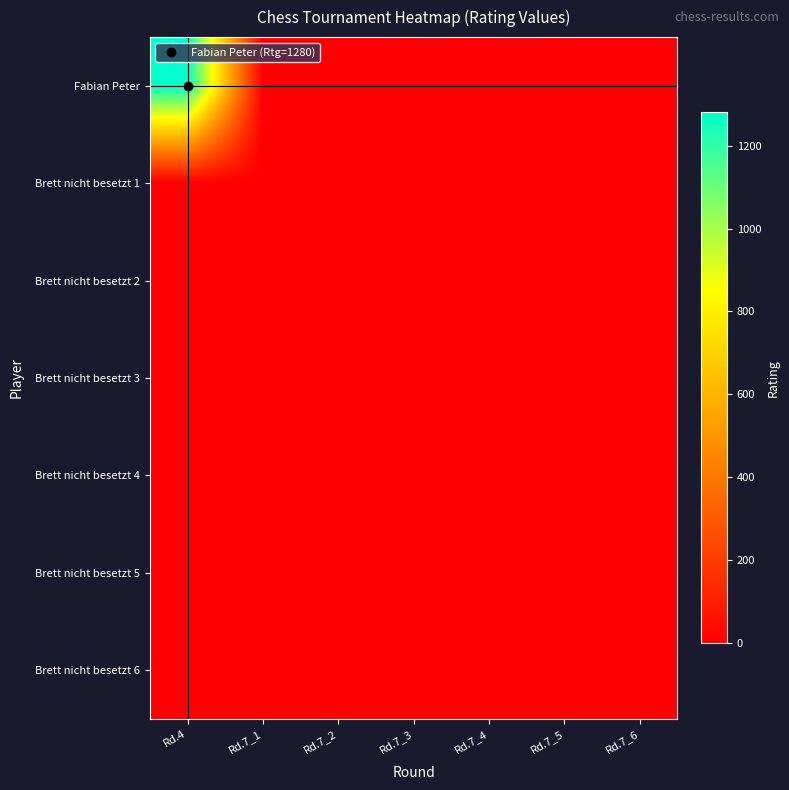

Rank the series by their maximum value, from lowest to highest.

Brett nicht besetzt 1, Brett nicht besetzt 2, Brett nicht besetzt 3, Brett nicht besetzt 4, Brett nicht besetzt 5, Brett nicht besetzt 6, Fabian Peter